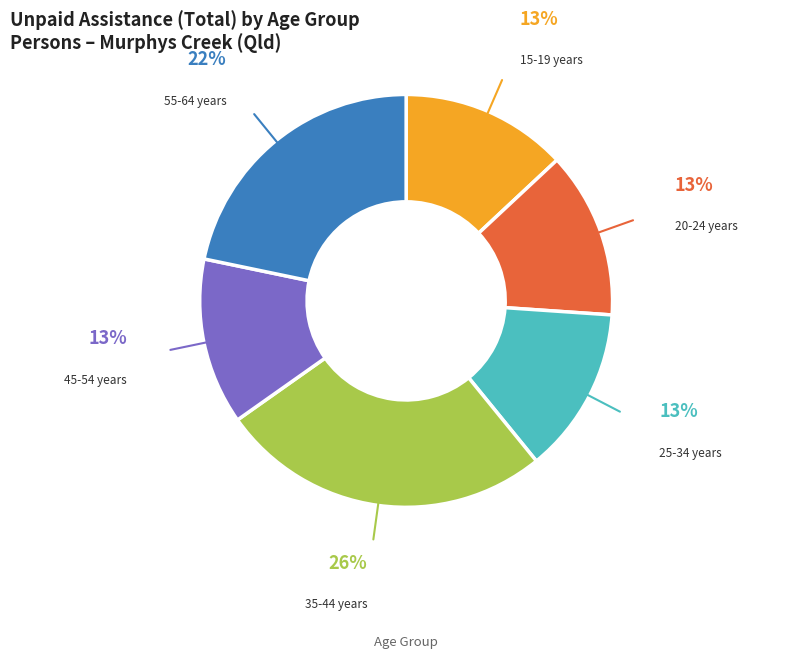

To the nearest percent, what is the difference between the largest and smallest slice percentages?

13%